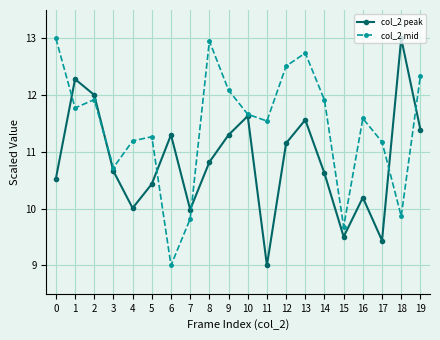

Rank the series by their average value, from highest to lowest.

col_2 mid, col_2 peak